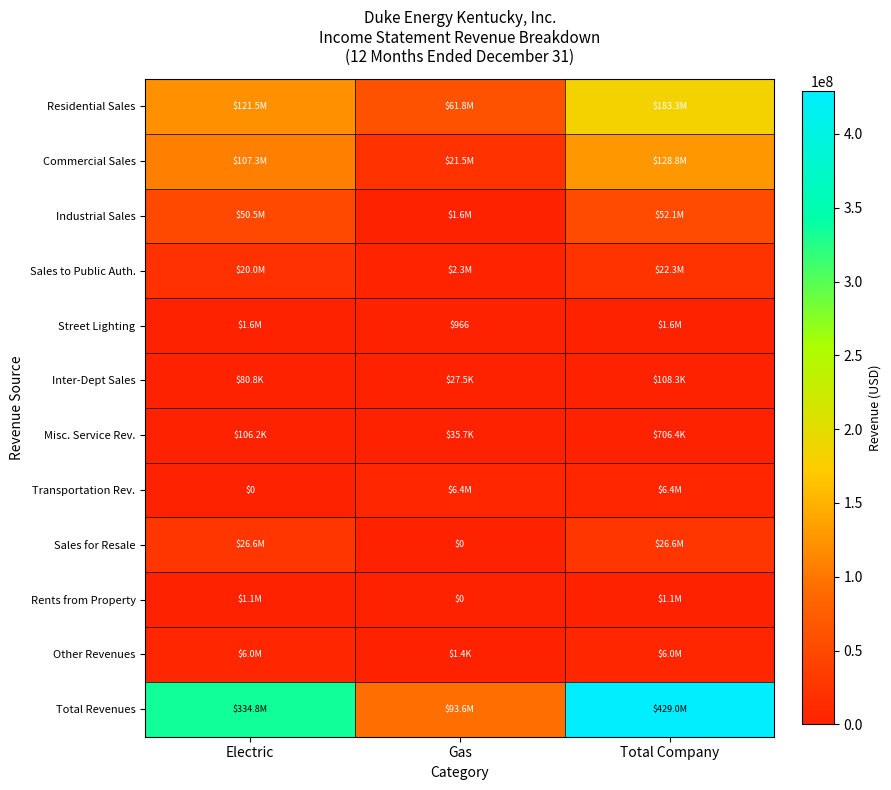

Rank the categories by Commercial Sales value from highest to lowest.

Total Company, Electric, Gas